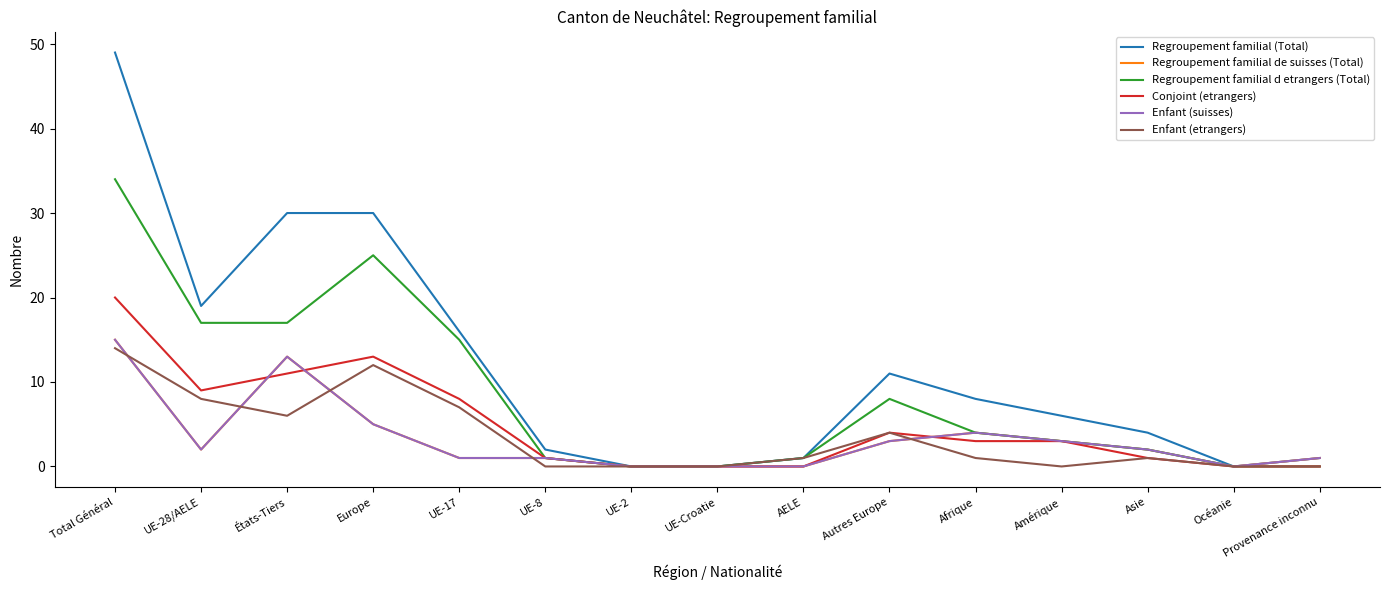

Reading left to right, transcribe all the data shown in this chart.

Regroupement familial (Total): Total Général=49	UE-28/AELE=19	États-Tiers=30	Europe=30	UE-17=16	UE-8=2	UE-2=0	UE-Croatie=0	AELE=1	Autres Europe=11	Afrique=8	Amérique=6	Asie=4	Océanie=0	Provenance inconnu=1
Regroupement familial de suisses (Total): Total Général=15	UE-28/AELE=2	États-Tiers=13	Europe=5	UE-17=1	UE-8=1	UE-2=0	UE-Croatie=0	AELE=0	Autres Europe=3	Afrique=4	Amérique=3	Asie=2	Océanie=0	Provenance inconnu=1
Regroupement familial d etrangers (Total): Total Général=34	UE-28/AELE=17	États-Tiers=17	Europe=25	UE-17=15	UE-8=1	UE-2=0	UE-Croatie=0	AELE=1	Autres Europe=8	Afrique=4	Amérique=3	Asie=2	Océanie=0	Provenance inconnu=0
Conjoint (etrangers): Total Général=20	UE-28/AELE=9	États-Tiers=11	Europe=13	UE-17=8	UE-8=1	UE-2=0	UE-Croatie=0	AELE=0	Autres Europe=4	Afrique=3	Amérique=3	Asie=1	Océanie=0	Provenance inconnu=0
Enfant (suisses): Total Général=15	UE-28/AELE=2	États-Tiers=13	Europe=5	UE-17=1	UE-8=1	UE-2=0	UE-Croatie=0	AELE=0	Autres Europe=3	Afrique=4	Amérique=3	Asie=2	Océanie=0	Provenance inconnu=1
Enfant (etrangers): Total Général=14	UE-28/AELE=8	États-Tiers=6	Europe=12	UE-17=7	UE-8=0	UE-2=0	UE-Croatie=0	AELE=1	Autres Europe=4	Afrique=1	Amérique=0	Asie=1	Océanie=0	Provenance inconnu=0